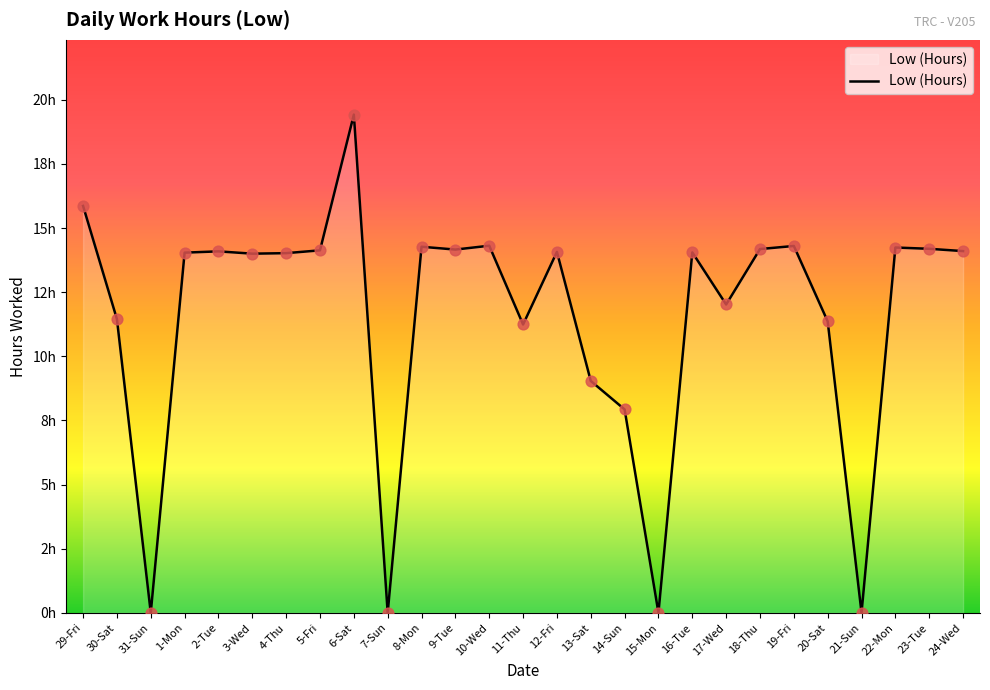

Between 14-Sun and 24-Wed, which is larger?

24-Wed